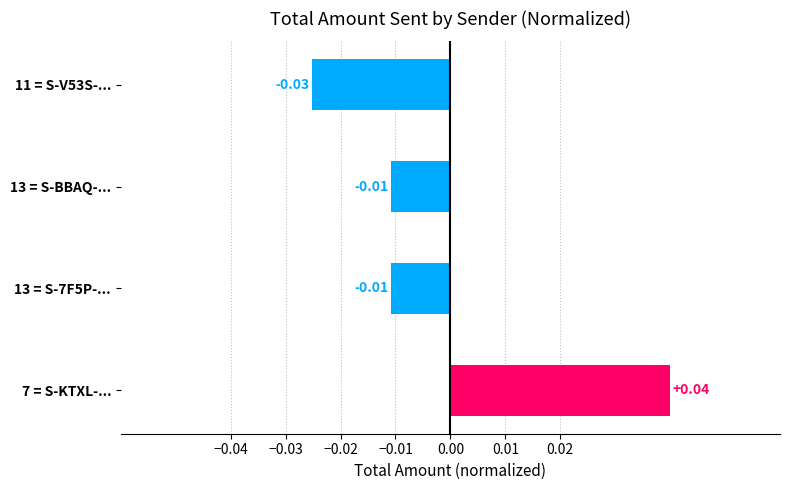

What is the difference between the maximum and second lowest values?

0.1